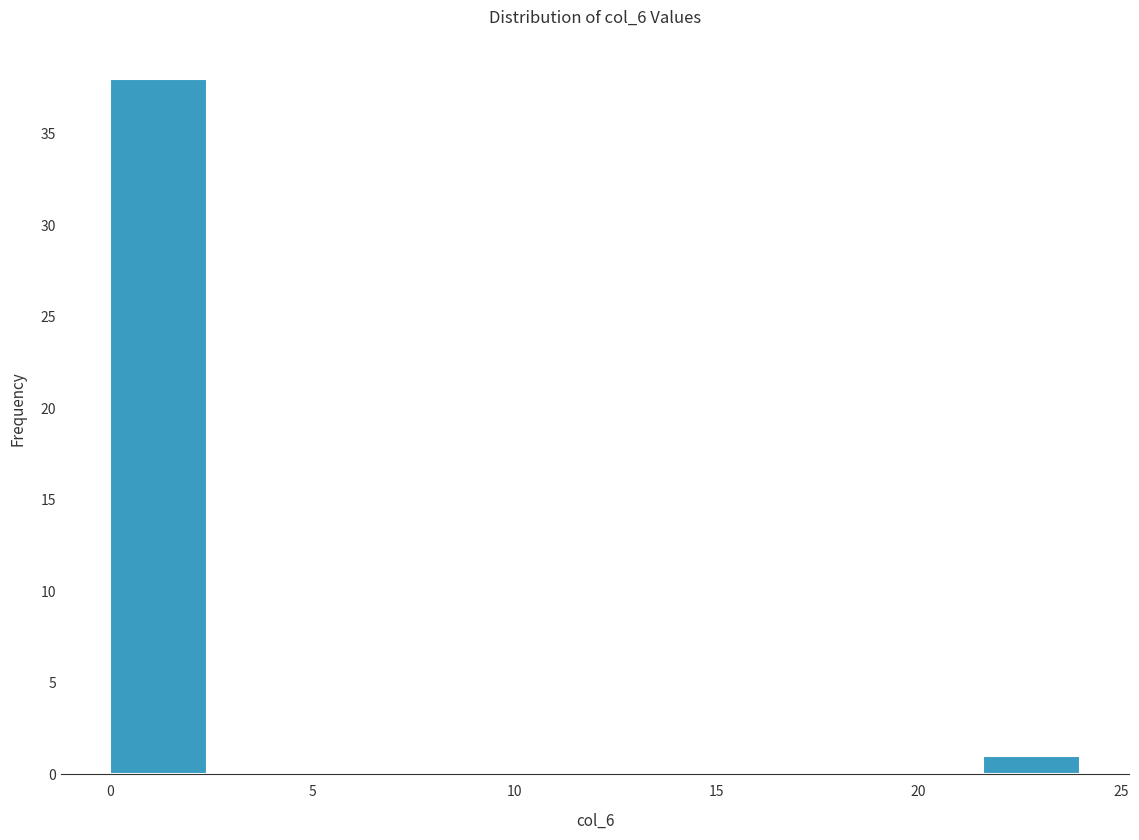

Reading left to right, list every bar in this chart as the range it spans on the x-axis followed by its height. Neither the bar edges nor the heights are printed on the chart, so give them approximately, as read against the axes.

0.0 to 2.4: 38
2.4 to 4.8: 0
4.8 to 7.2: 0
7.2 to 9.6: 0
9.6 to 12.0: 0
12.0 to 14.4: 0
14.4 to 16.8: 0
16.8 to 19.2: 0
19.2 to 21.6: 0
21.6 to 24.0: 1